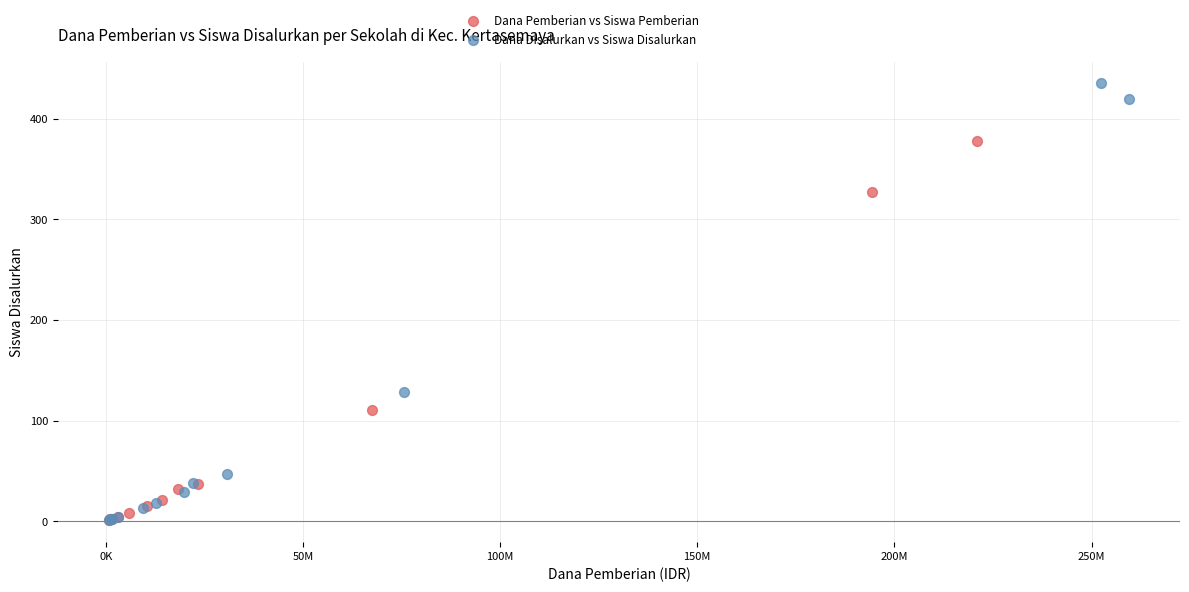

Which series has the widest spread of Y values?

Dana Disalurkan vs Siswa Disalurkan